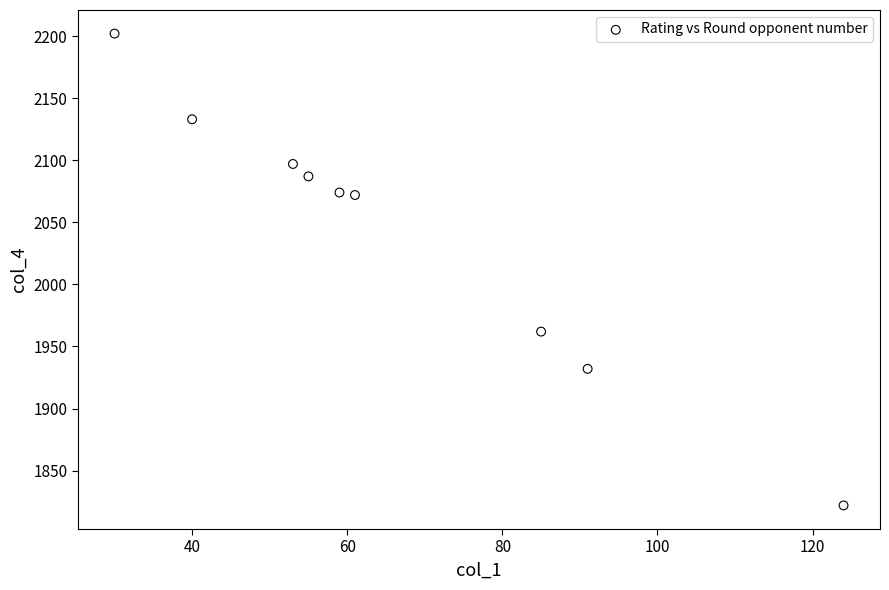

What is the range of X values (max minus min)?

94